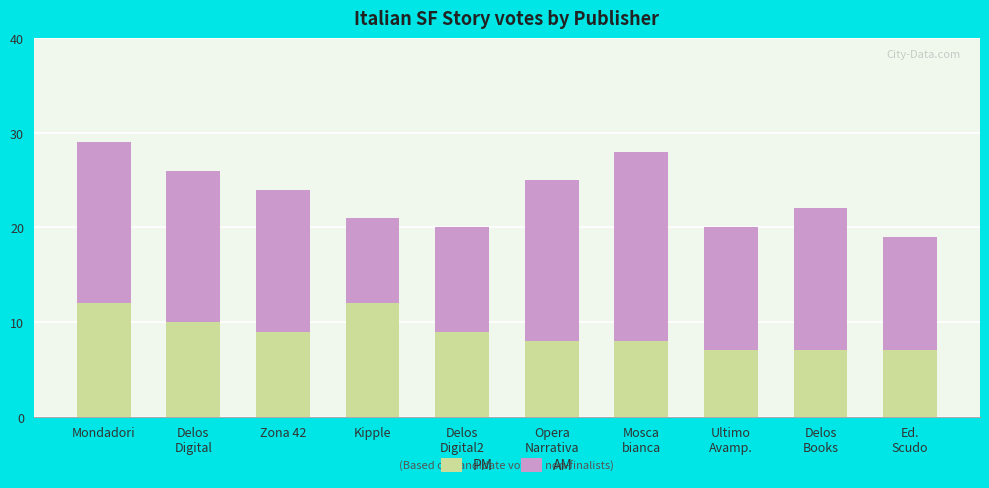

True or false: PM has a value of 4 at Kipple.

False